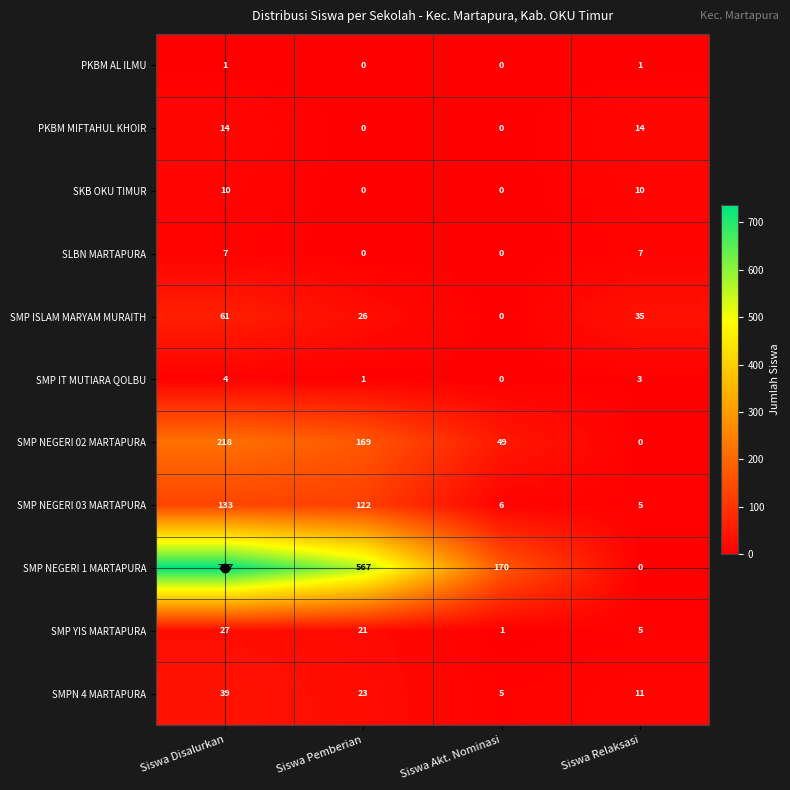

What is the total value across all series at Siswa Disalurkan?

1251